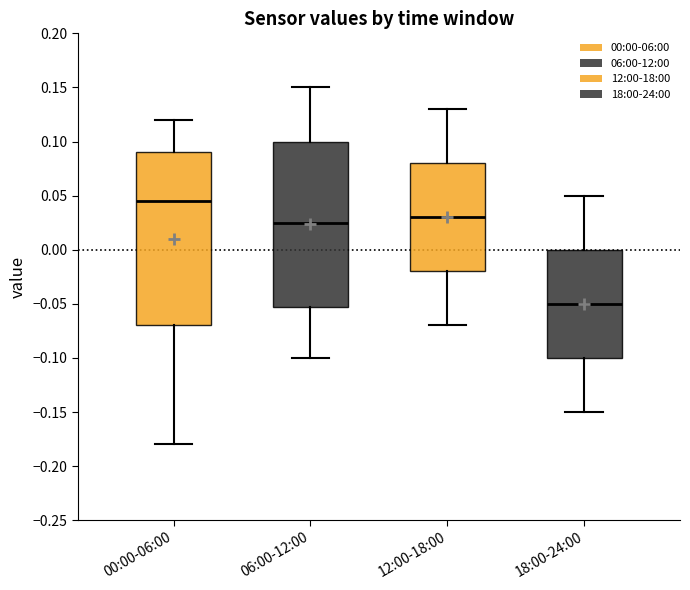

Reading left to right, read every box against the y-axis: the position of its median line, the range the box covers, and the ends of its whiskers. The values are not printed on the chart, so give them approximately, as read against the axis.

00:00-06:00: median 0.045, box -0.070 to 0.090, whiskers -0.180 to 0.120
06:00-12:00: median 0.025, box -0.050 to 0.100, whiskers -0.100 to 0.150
12:00-18:00: median 0.030, box -0.020 to 0.080, whiskers -0.070 to 0.130
18:00-24:00: median -0.050, box -0.100 to 0.000, whiskers -0.150 to 0.050